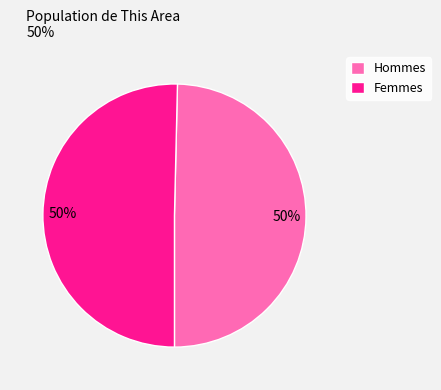

True or false: Femmes accounts for 41% of the total.

False